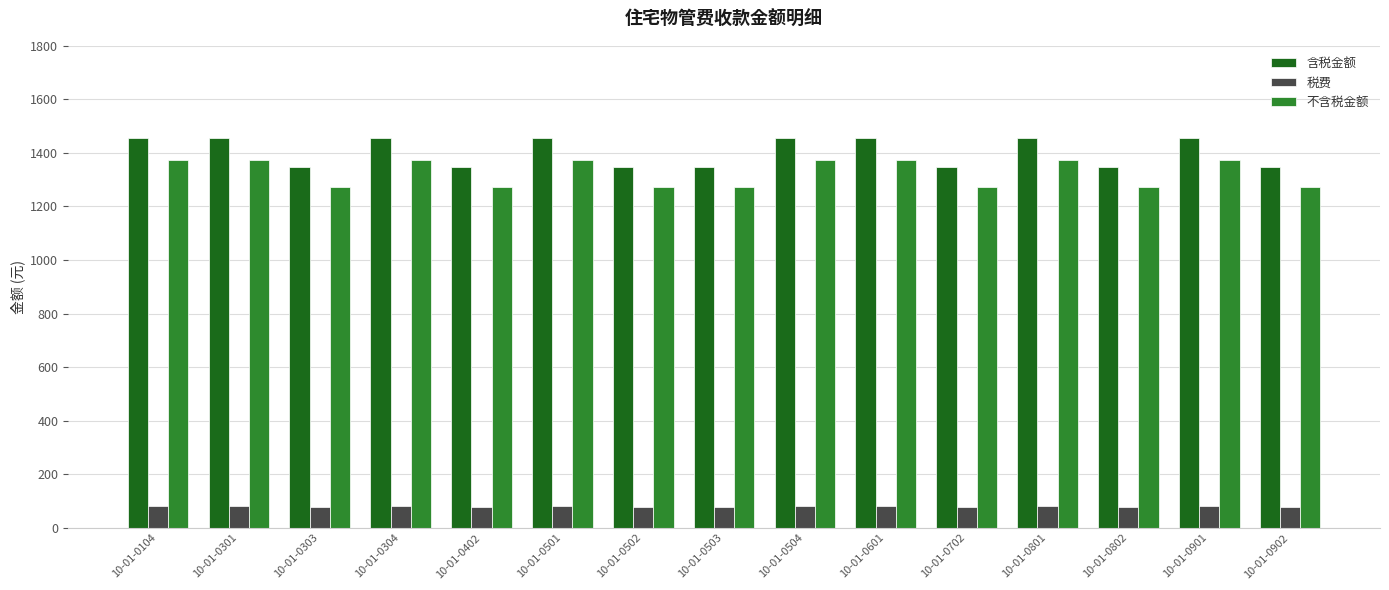

How many values in the 含税金额 series exceed 1457?

8